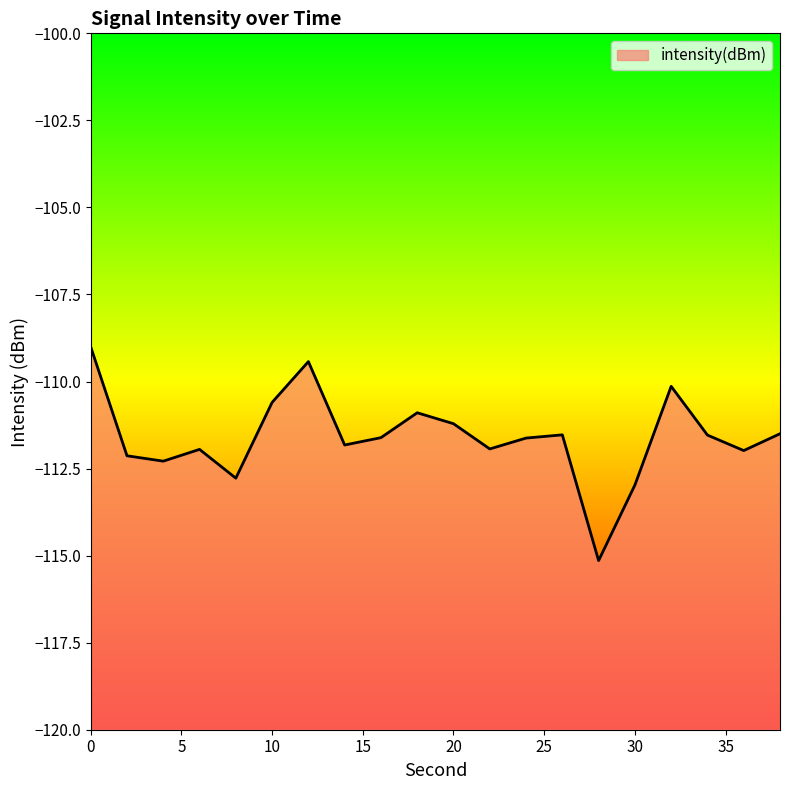

Is it true that the value at 36 is -112.0?

True